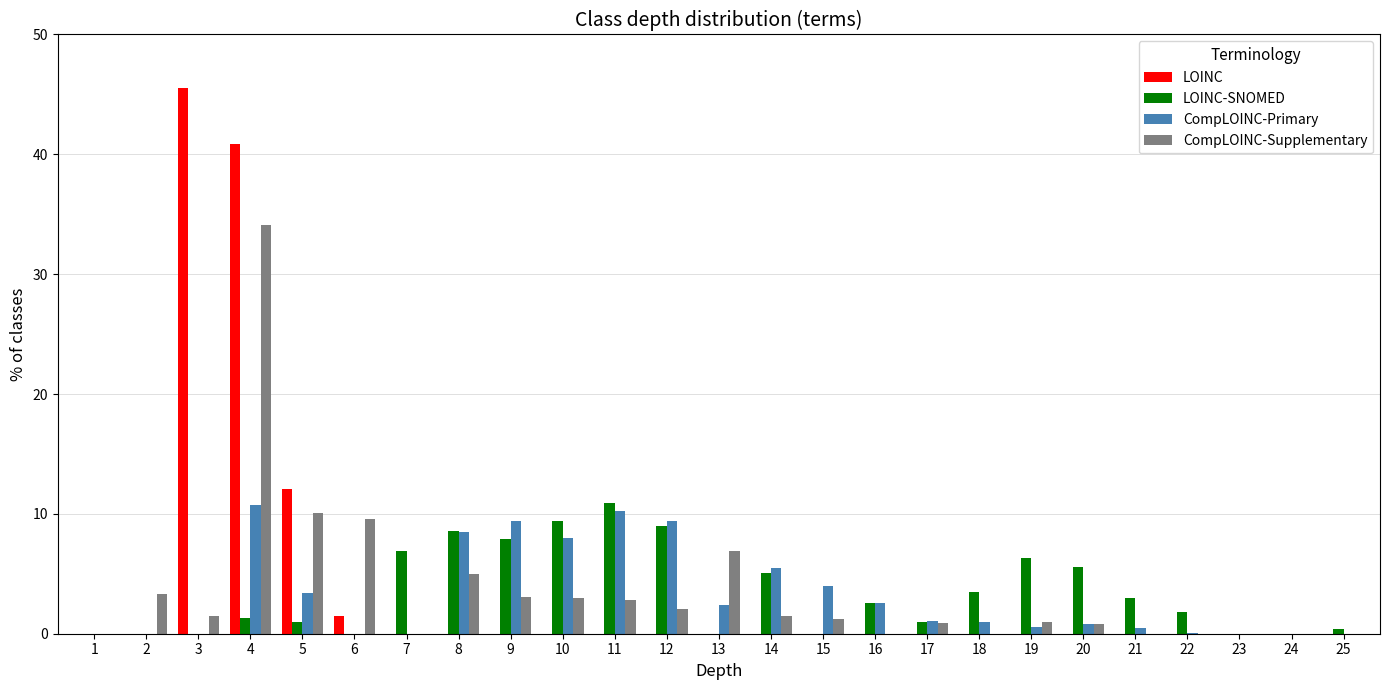

True or false: LOINC has a value of 0.0 at 24.

True